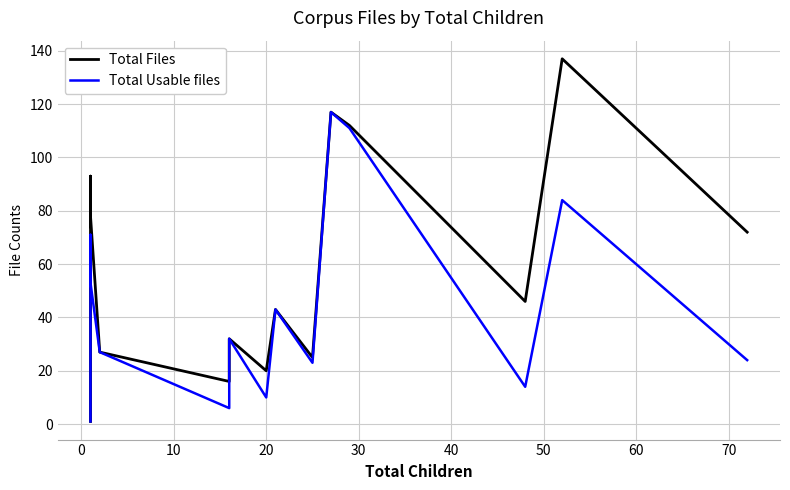

Which series has the largest total across all categories?

Total Files